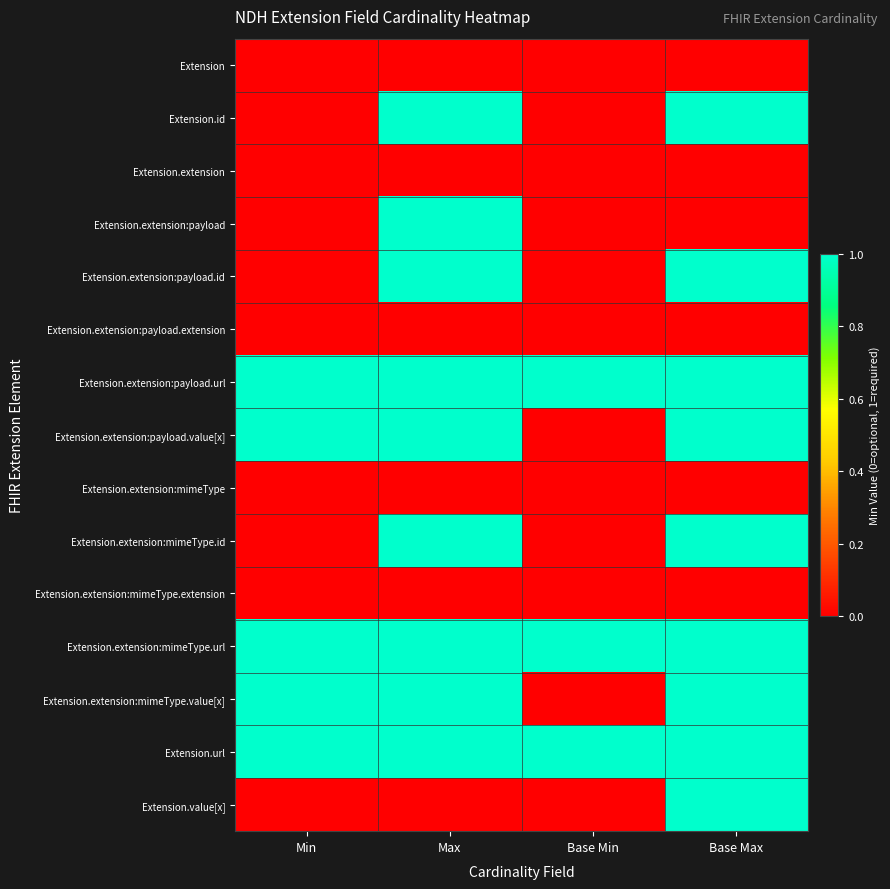

Which label corresponds to the largest value in the chart?

Max